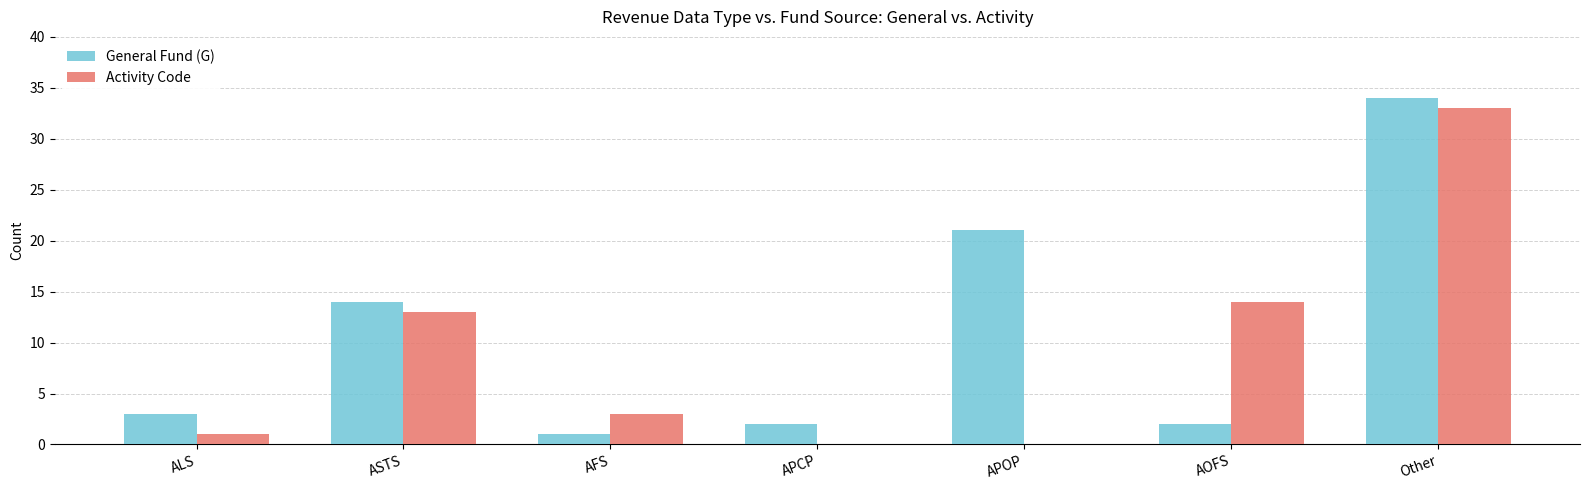

Which series changed the most between AOFS and Other?

General Fund (G)